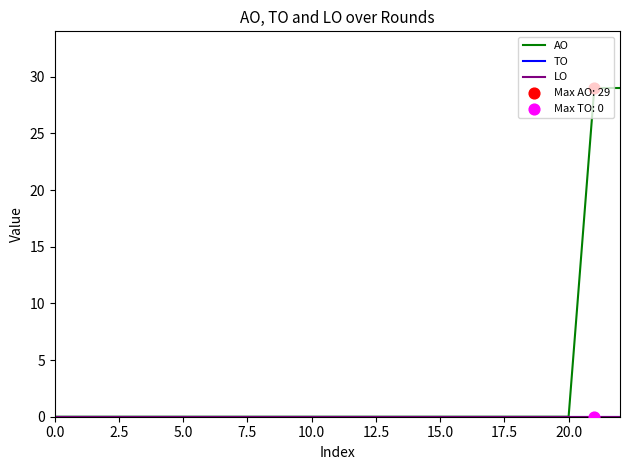

Does the chart have visible grid lines?

No